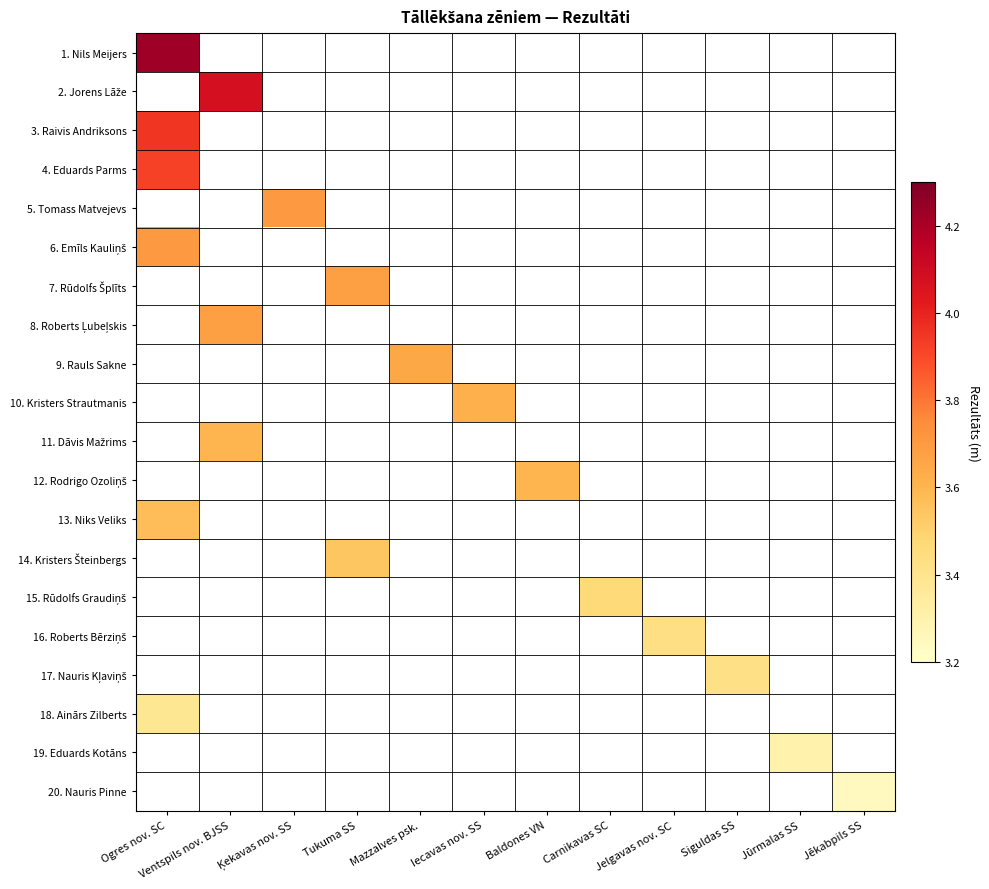

Which series has the widest spread of values?

1. Nils Meijers